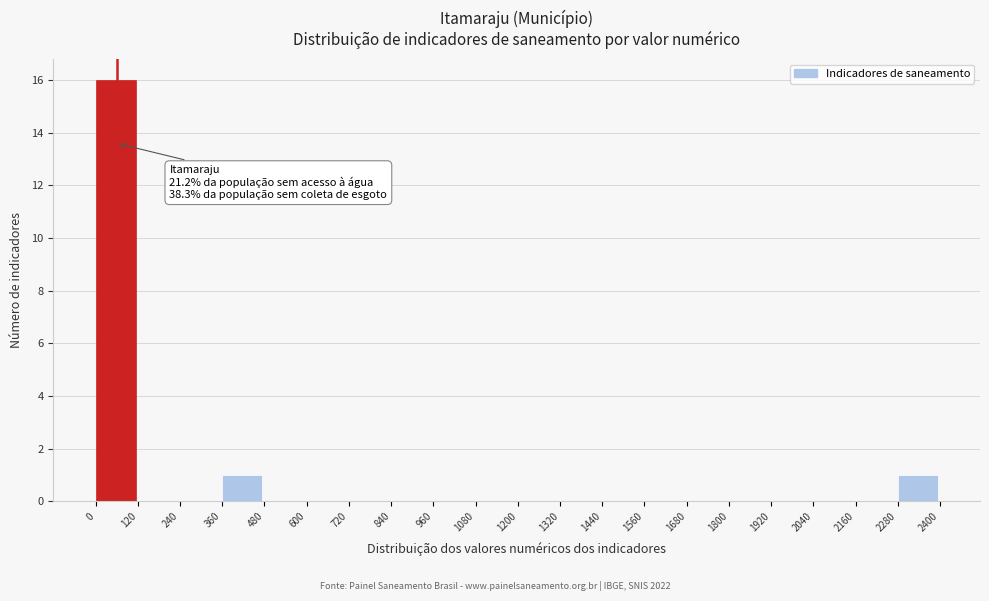

Which range on the x-axis has the tallest bar?

0 to 120